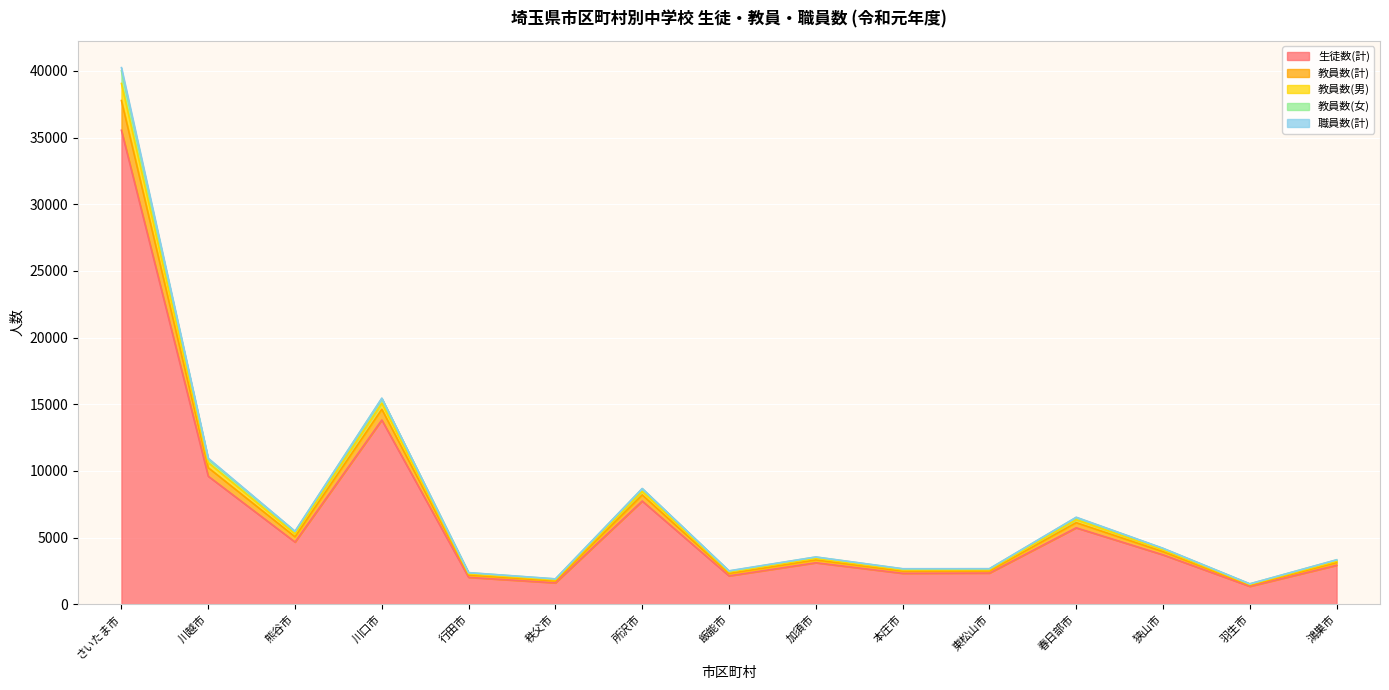

What is the value of the 教員数(女) point at the 7th from the left?

8453